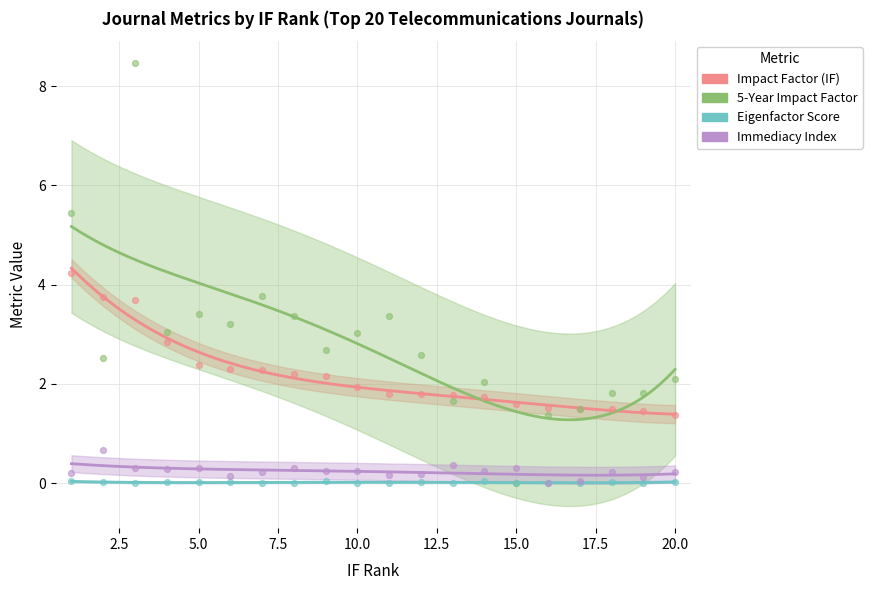

Which series has the largest Y range (max minus min)?

5-Year Impact Factor